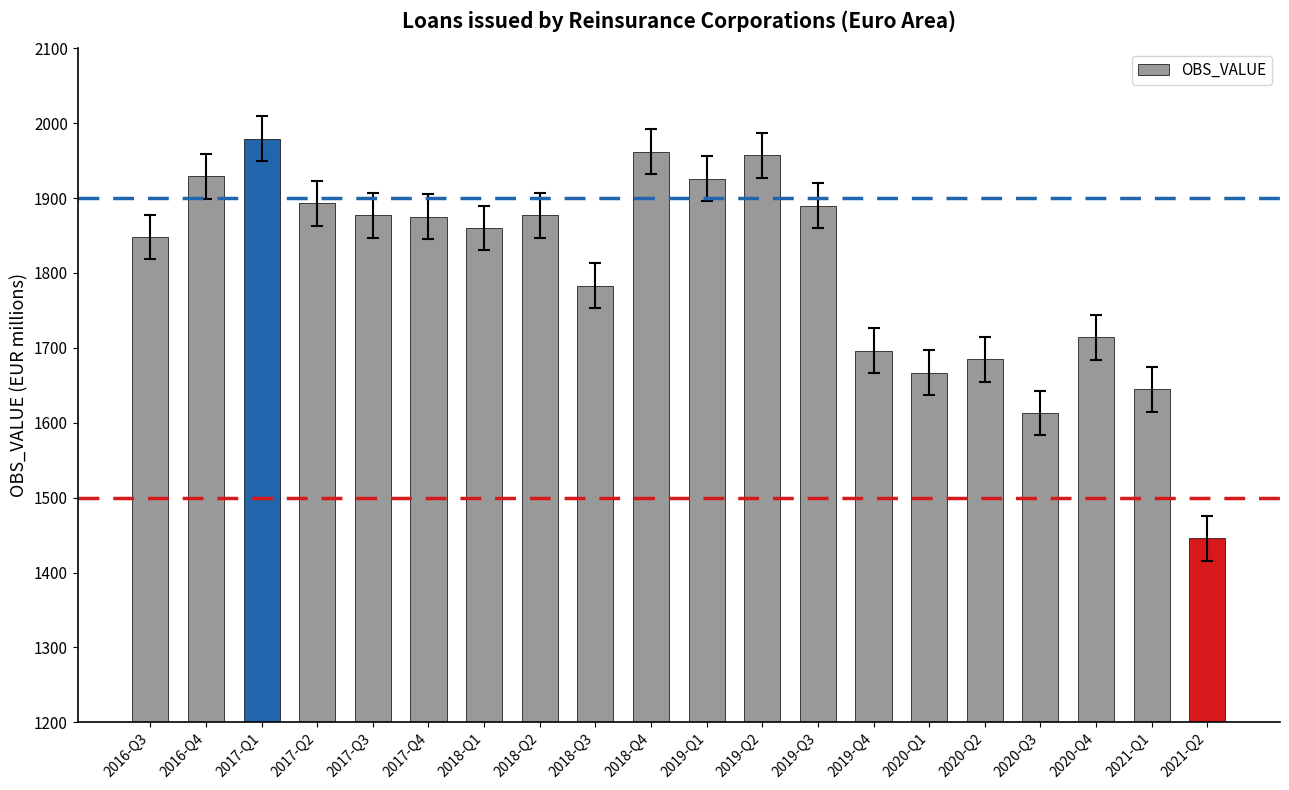

What is the change in value from 2020-Q1 to 2021-Q2?

-221